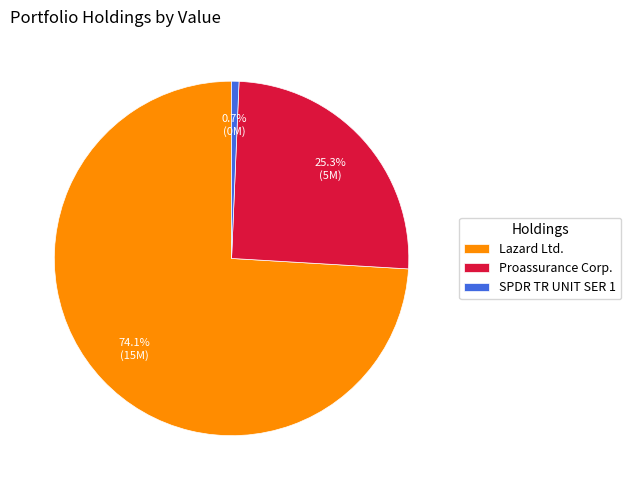

Between Proassurance Corp. and Lazard Ltd., which is larger?

Lazard Ltd.